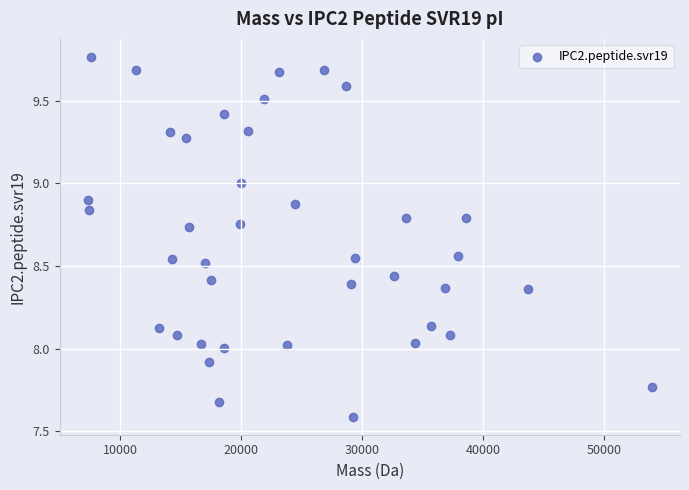

What is the range of Y values (max minus min)?

2.2